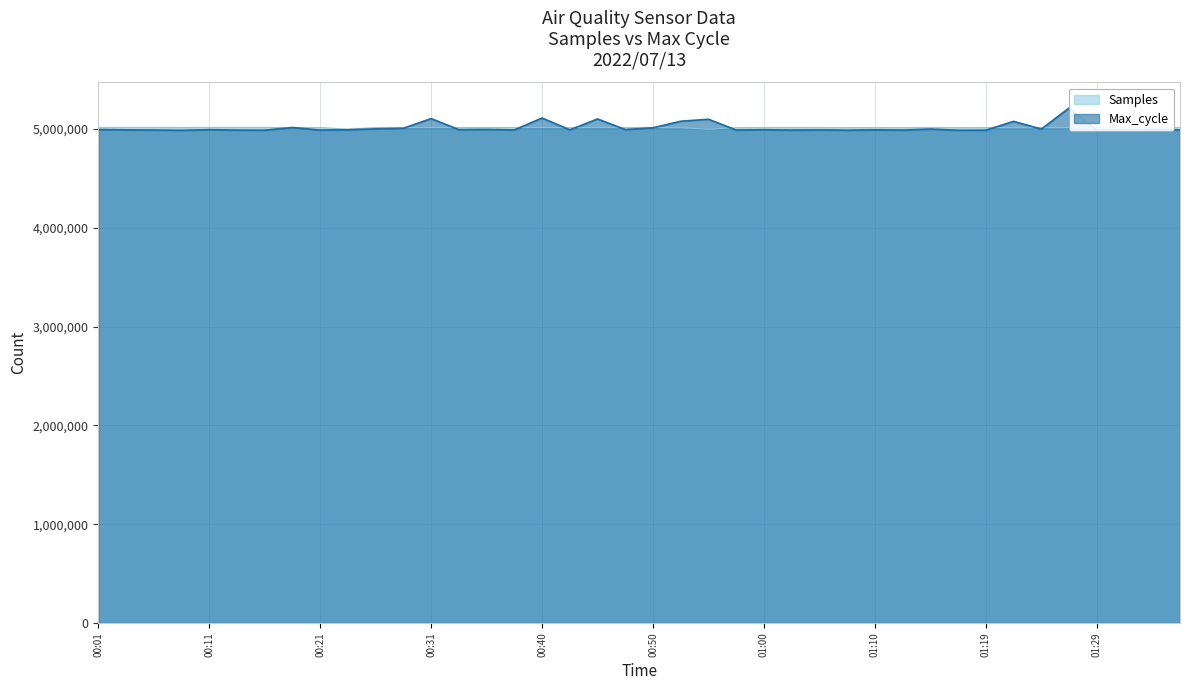

The value of Samples at 00:33 is 5013976.0. True or false?

True